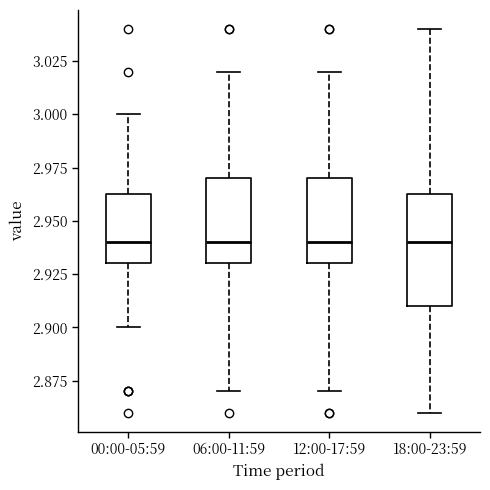

Reading left to right, transcribe this box plot: for each box, give where its median line is, the range the box spans, and where its two whiskers end, as read against the y-axis. The values are not printed on the chart, so give them approximately, as read against the axis.

00:00-05:59: median 2.940, box 2.930 to 2.965, whiskers 2.900 to 3.000
06:00-11:59: median 2.940, box 2.930 to 2.970, whiskers 2.870 to 3.020
12:00-17:59: median 2.940, box 2.930 to 2.970, whiskers 2.870 to 3.020
18:00-23:59: median 2.940, box 2.910 to 2.965, whiskers 2.860 to 3.040